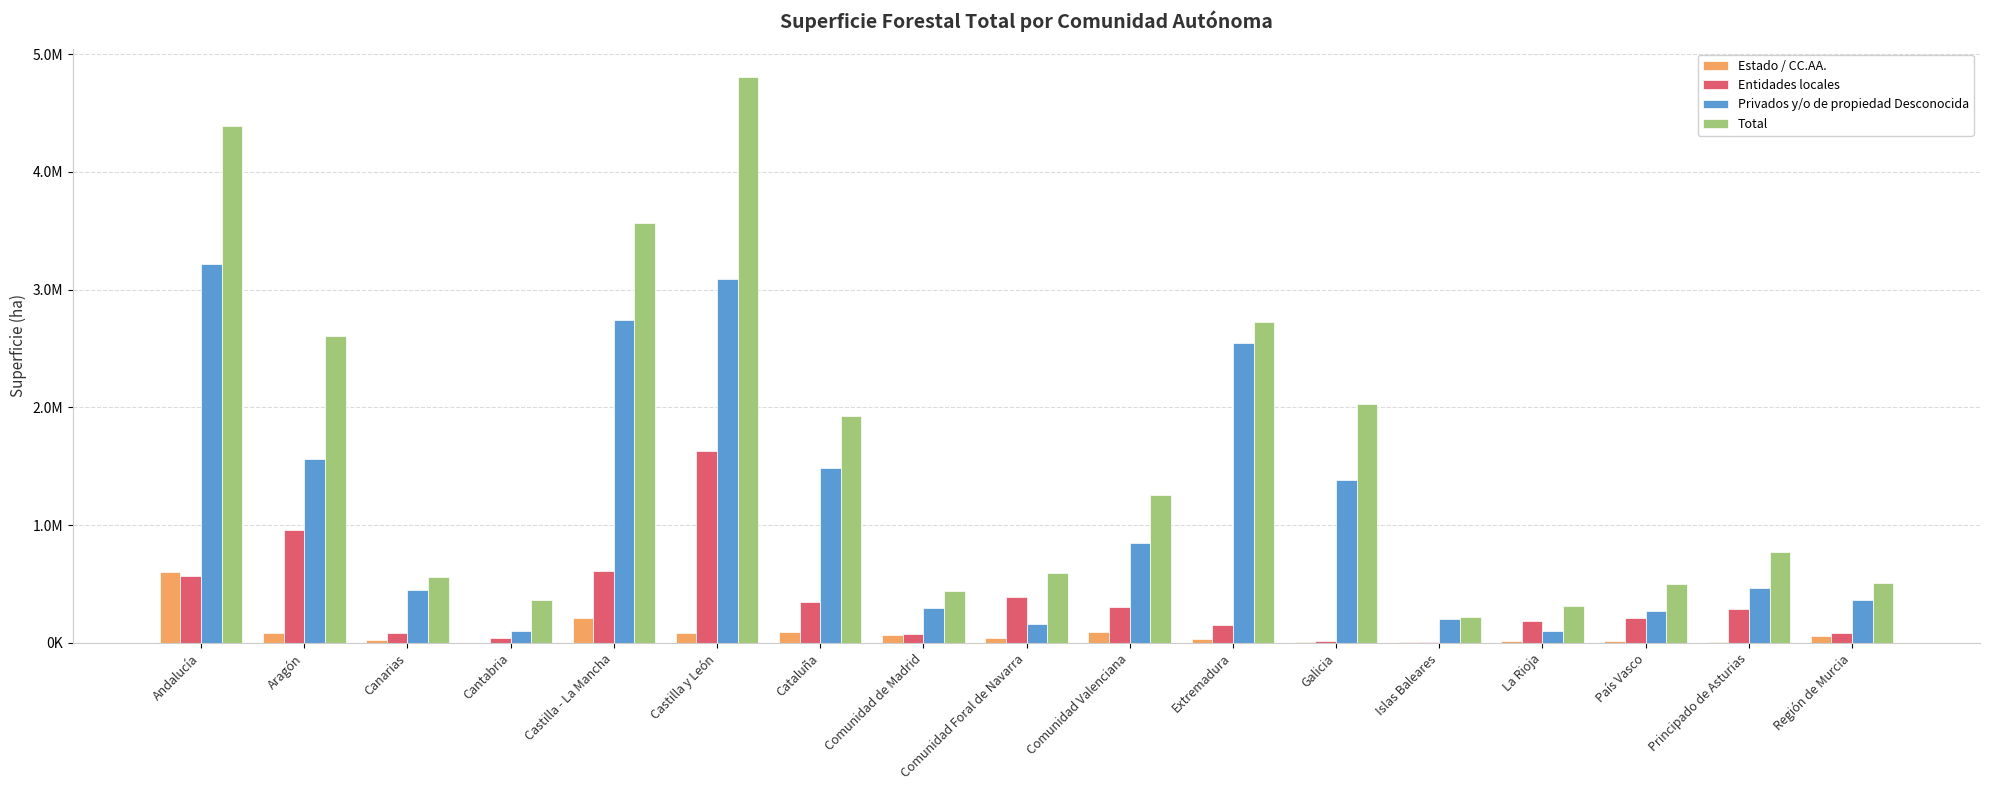

Reading right to left, what are all the values shown in this chart?

Estado / CC.AA.: Región de Murcia=59690.0	Principado de Asturias=9489.3	País Vasco=16789.6	La Rioja=16565.2	Islas Baleares=8695.5	Galicia=10720.5	Extremadura=32438.0	Comunidad Valenciana=95062.0	Comunidad Foral de Navarra=43825.7	Comunidad de Madrid=68178.6	Cataluña=94517.0	Castilla y León=85551.0	Castilla - La Mancha=209053.0	Cantabria=157.4	Canarias=27327.0	Aragón=87831.0	Andalucía=602291.2
Entidades locales: Región de Murcia=89093.4	Principado de Asturias=289554.7	País Vasco=210619.2	La Rioja=189942.5	Islas Baleares=4397.6	Galicia=19512.2	Extremadura=151325.0	Comunidad Valenciana=308430.0	Comunidad Foral de Navarra=389768.0	Comunidad de Madrid=76185.4	Cataluña=350726.0	Castilla y León=1628614.0	Castilla - La Mancha=611522.0	Cantabria=42893.9	Canarias=82438.0	Aragón=958124.0	Andalucía=567984.1
Privados y/o de propiedad Desconocida: Región de Murcia=362510.4	Principado de Asturias=470334.0	País Vasco=274110.9	La Rioja=104444.6	Islas Baleares=207693.4	Galicia=1380135.3	Extremadura=2543471.0	Comunidad Valenciana=851848.3	Comunidad Foral de Navarra=160763.0	Comunidad de Madrid=293898.0	Cataluña=1485240.1	Castilla y León=3093566.0	Castilla - La Mancha=2744204.0	Cantabria=102503.9	Canarias=453580.8	Aragón=1562356.3	Andalucía=3220791.8
Total: Región de Murcia=511293.8	Principado de Asturias=770549.9	País Vasco=501519.7	La Rioja=310952.3	Islas Baleares=220786.6	Galicia=2030681.0	Extremadura=2727234.0	Comunidad Valenciana=1255340.4	Comunidad Foral de Navarra=594356.7	Comunidad de Madrid=438262.0	Cataluña=1930483.1	Castilla y León=4807731.0	Castilla - La Mancha=3564779.0	Cantabria=363793.4	Canarias=563645.4	Aragón=2608311.3	Andalucía=4391800.0